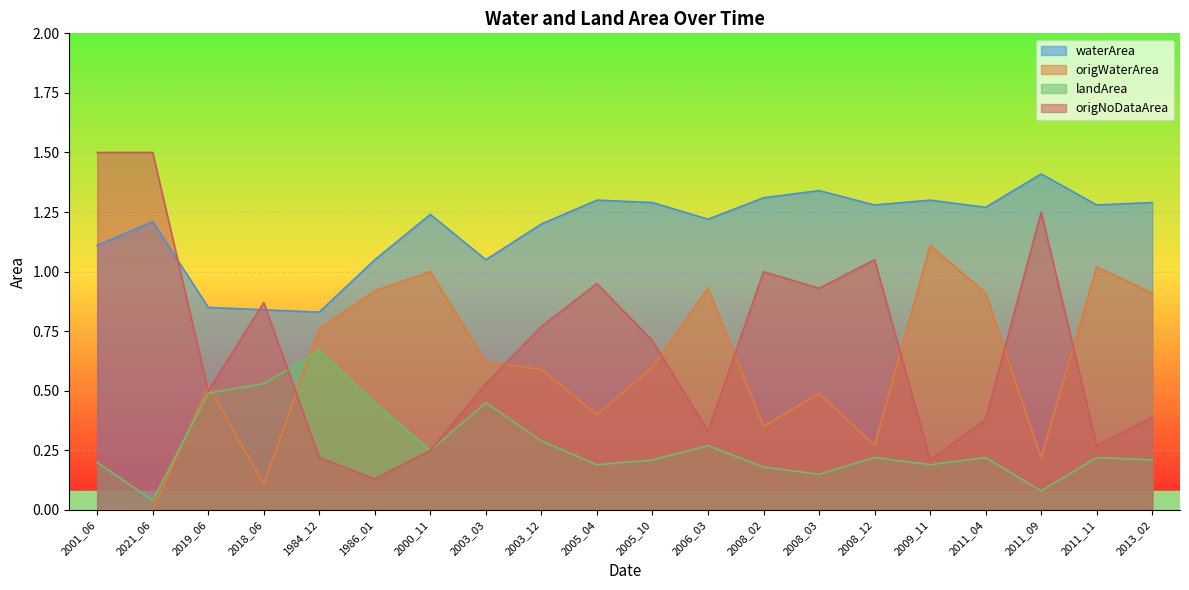

Is it true that origNoDataArea equals 1.2 at 2011_09?

True